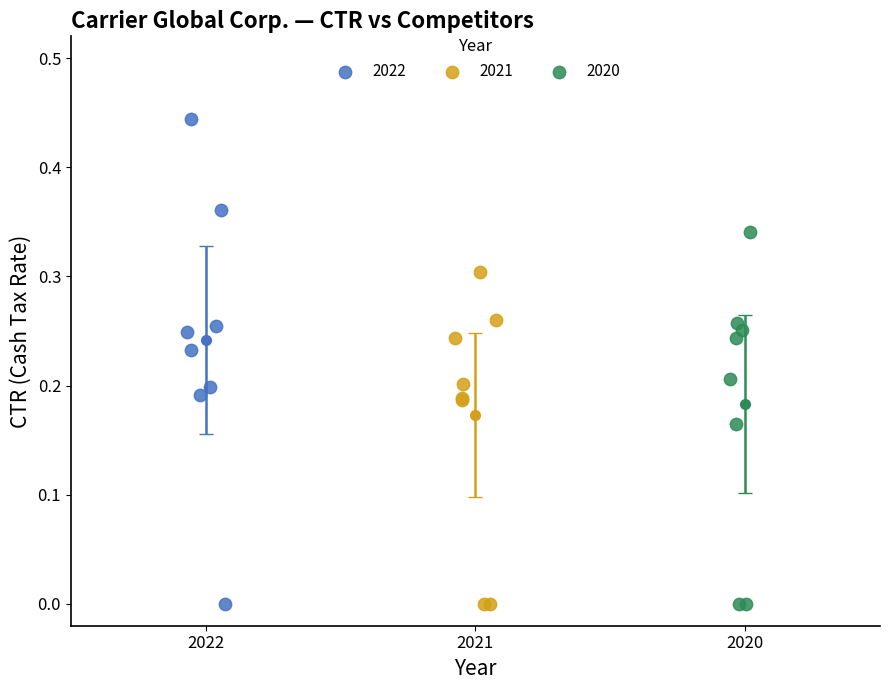

Which series has the widest spread of Y values?

2022